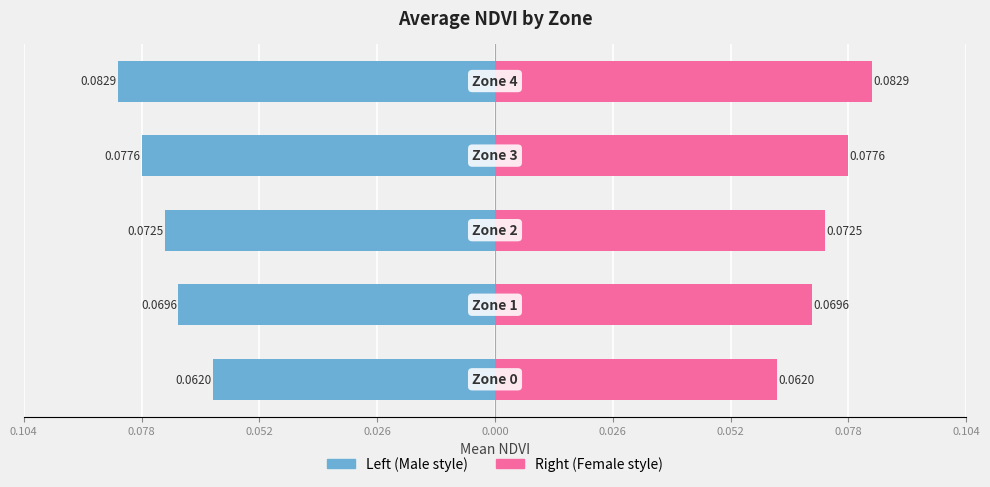

How many bars are there in total?

10